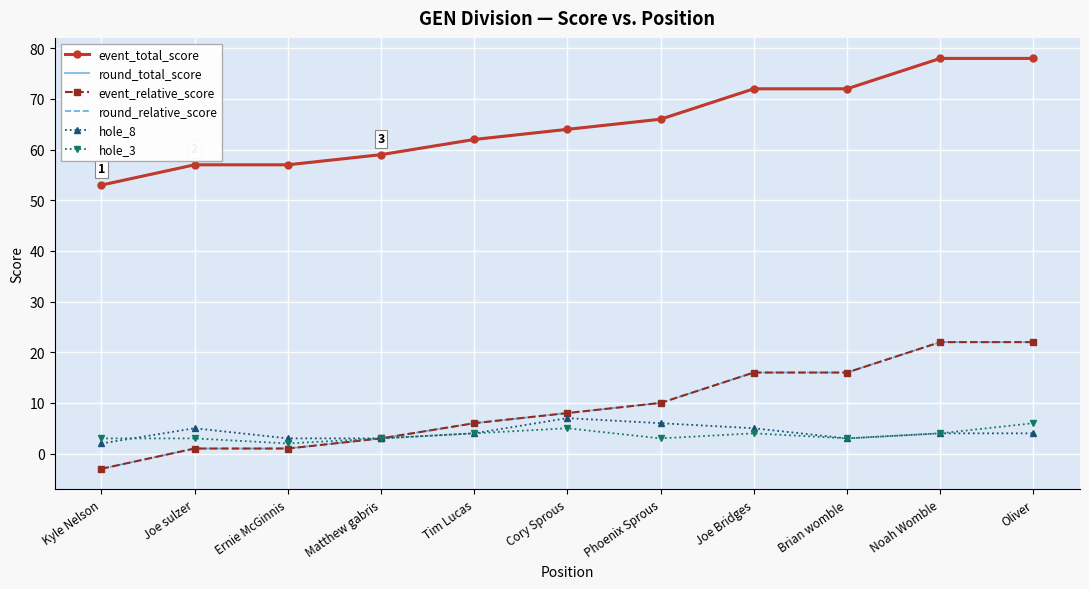

At how many categories does at least one series exceed 20?

11